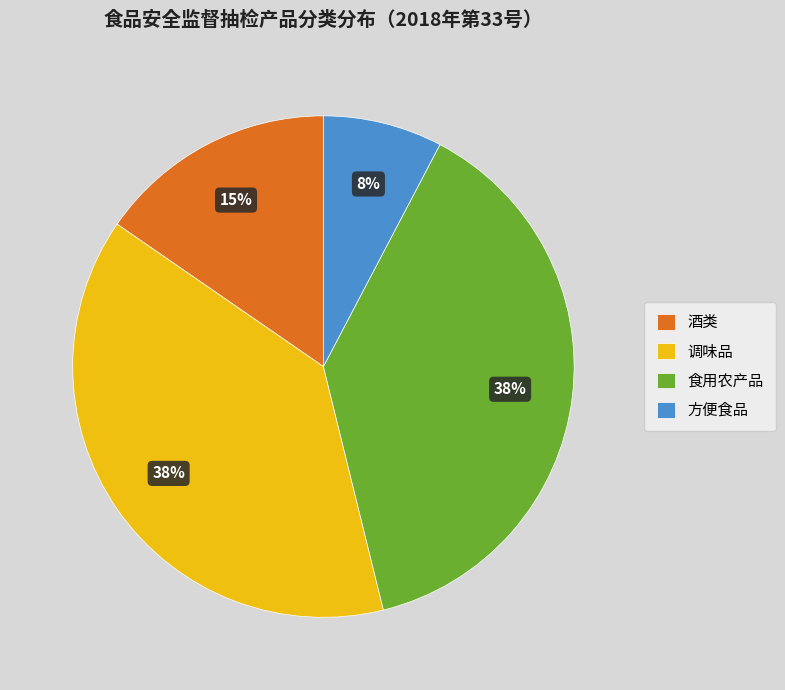

Is it true that 调味品 is 38% of the pie?

True